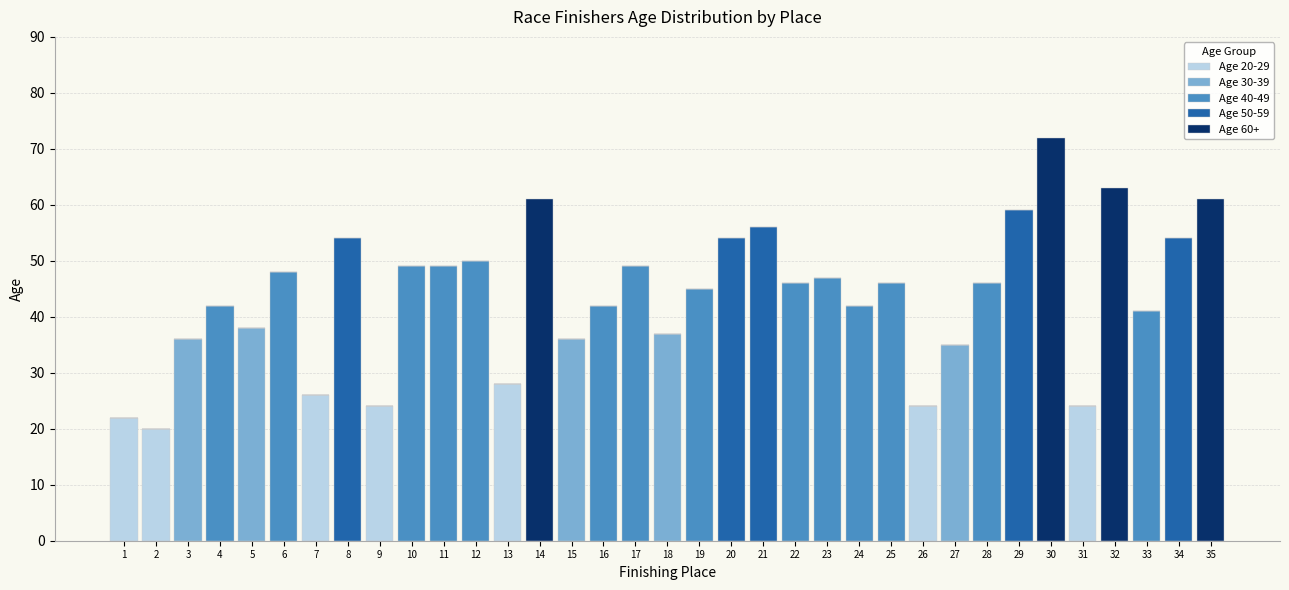

At which category is the sum across all series the highest?

30